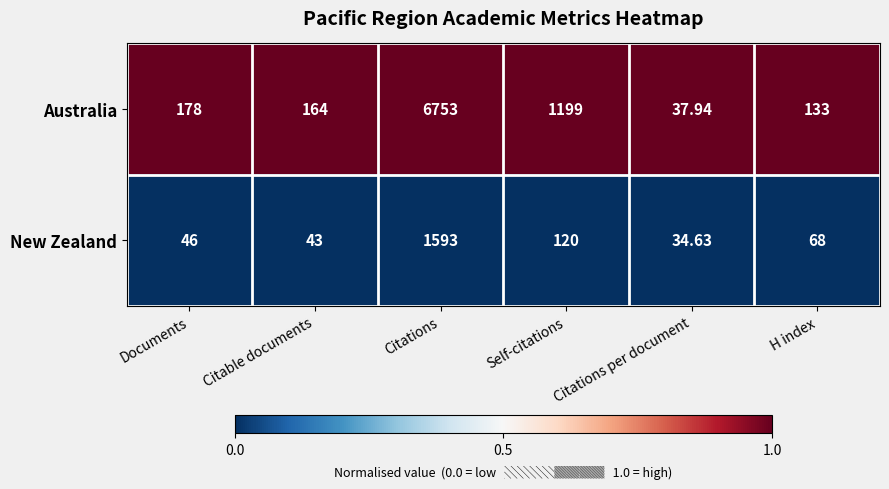

What is the difference between the highest and lowest values at Documents?

132.0